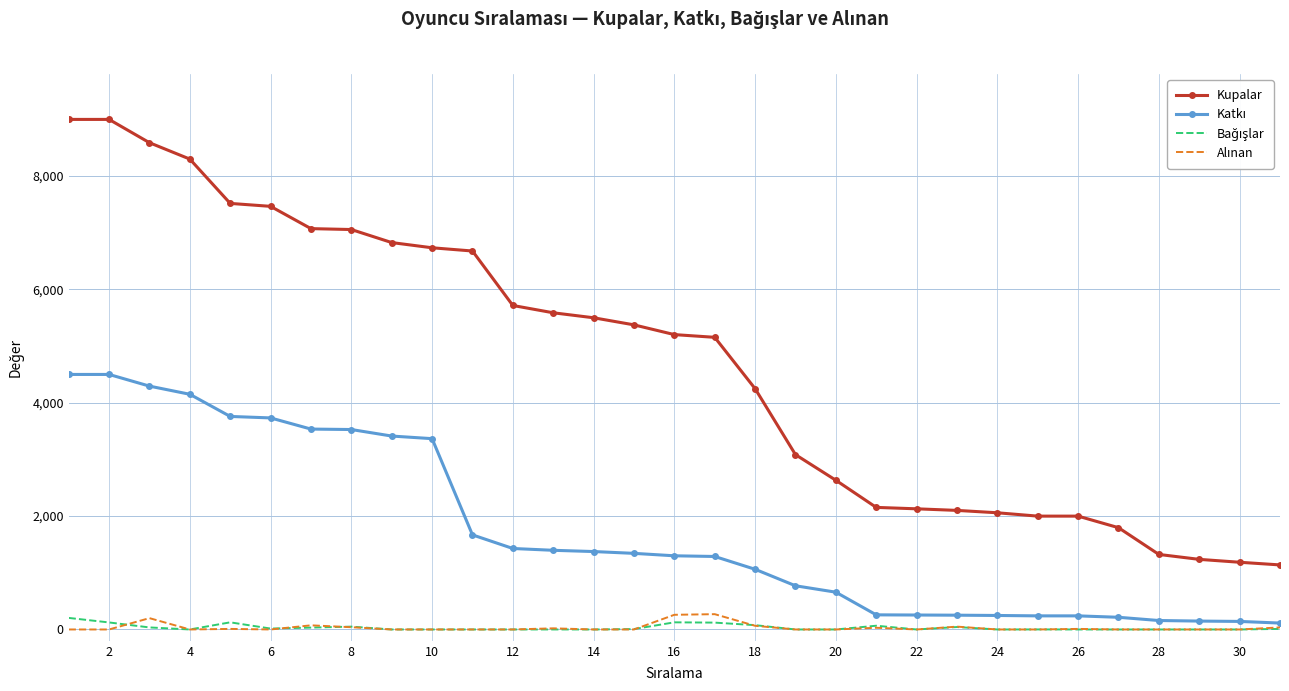

Which series has the widest spread of values?

Kupalar